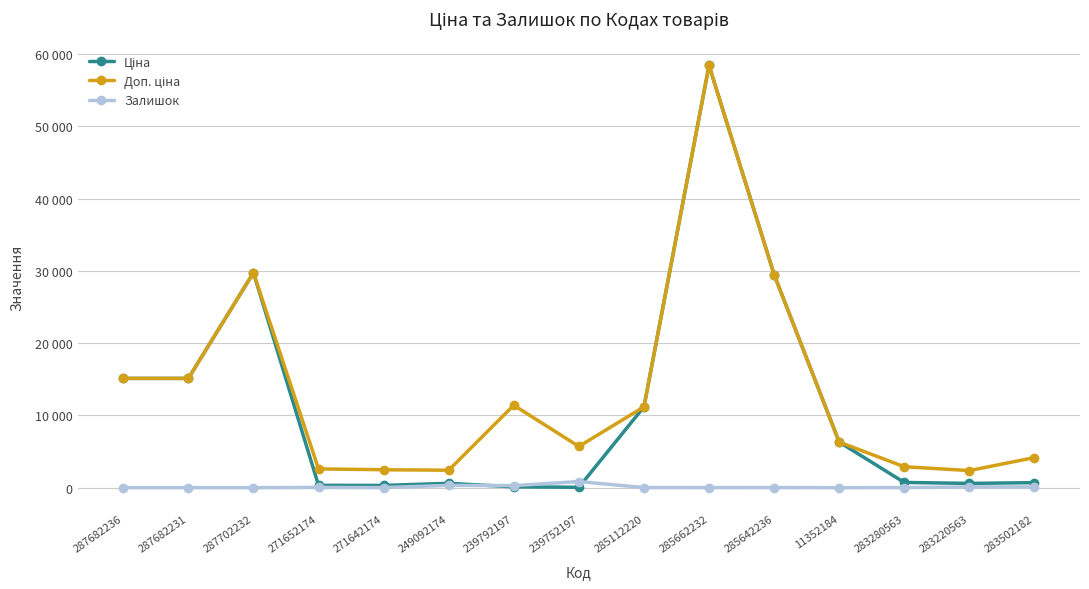

List the series in order of their peak value, lowest first.

Залишок, Ціна, Доп. ціна